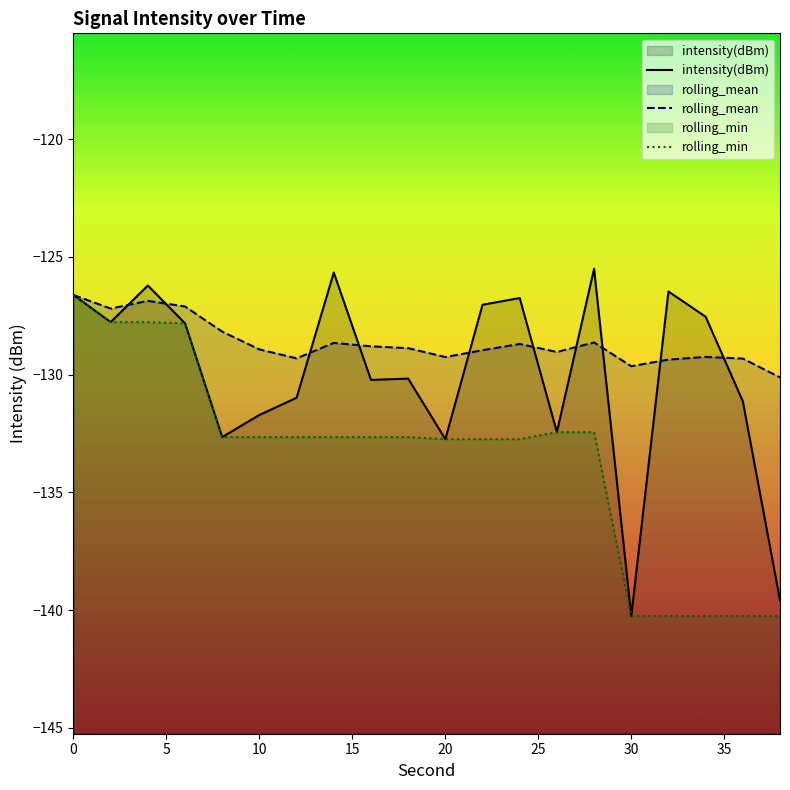

What is the highest value of the intensity(dBm) series?

-125.5